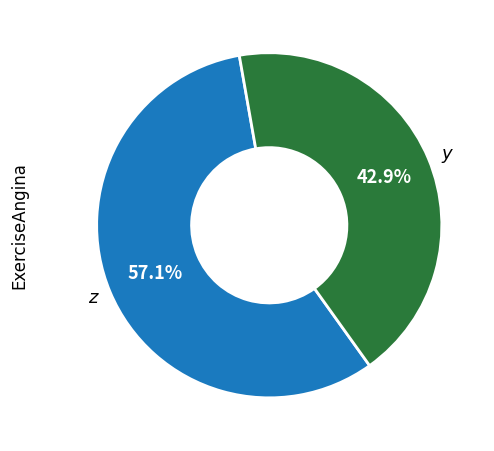

Between z and y, which is larger?

z